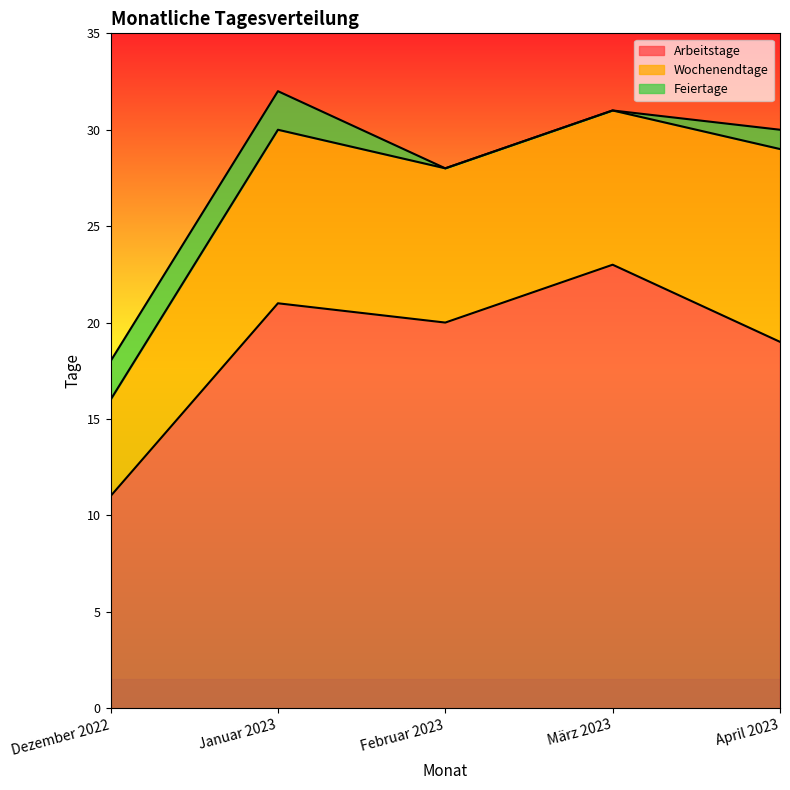

Between Januar 2023 and Februar 2023, which is larger?

Januar 2023